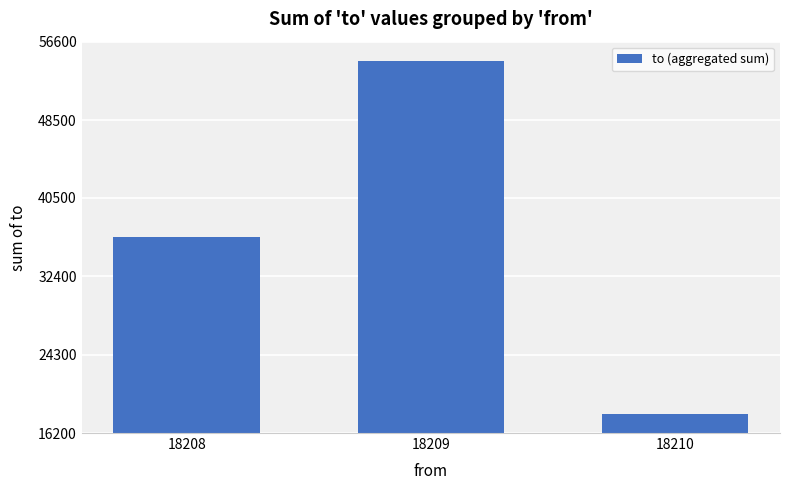

What is the difference between the maximum and minimum values?

36418